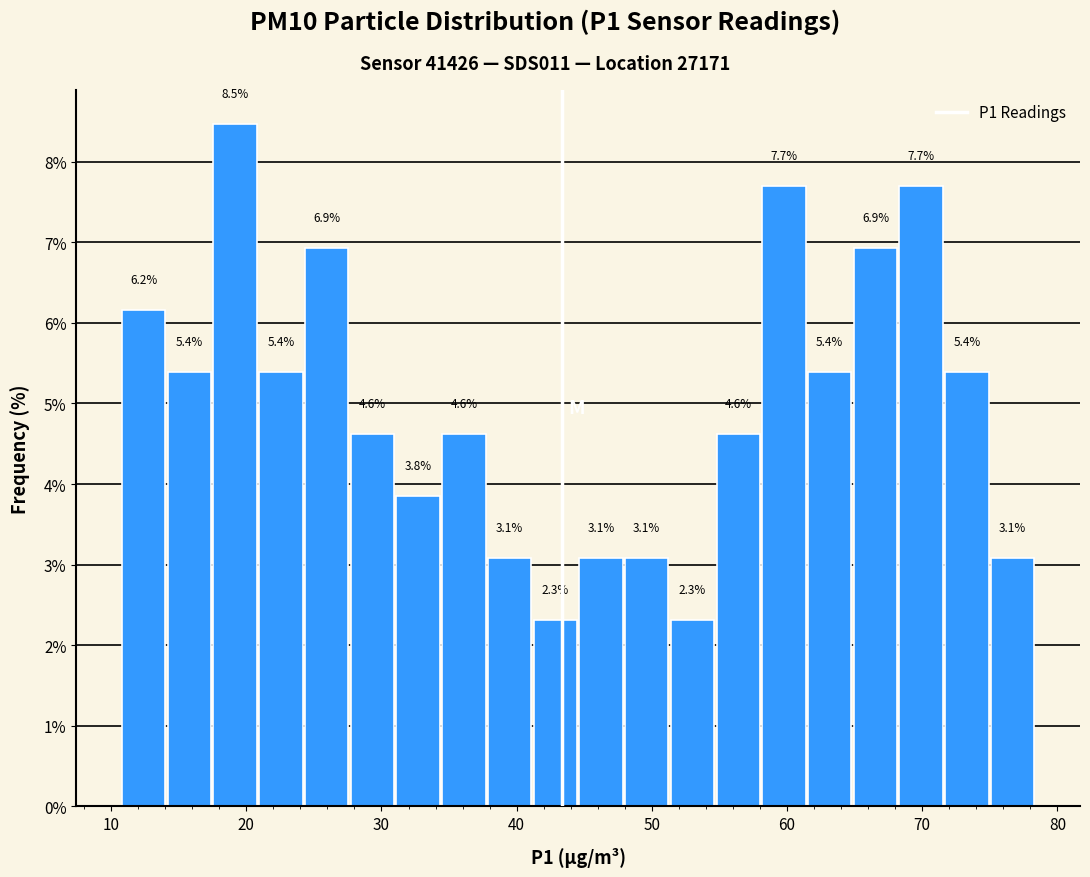

Around what value on the x-axis is the tallest bar? Give the approximate position of its centre, as read against the axis.

19